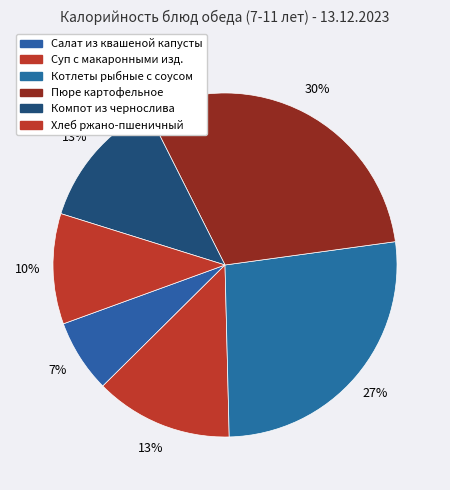

Which has a higher value, Хлеб ржано-пшеничный or Котлеты рыбные с соусом?

Котлеты рыбные с соусом